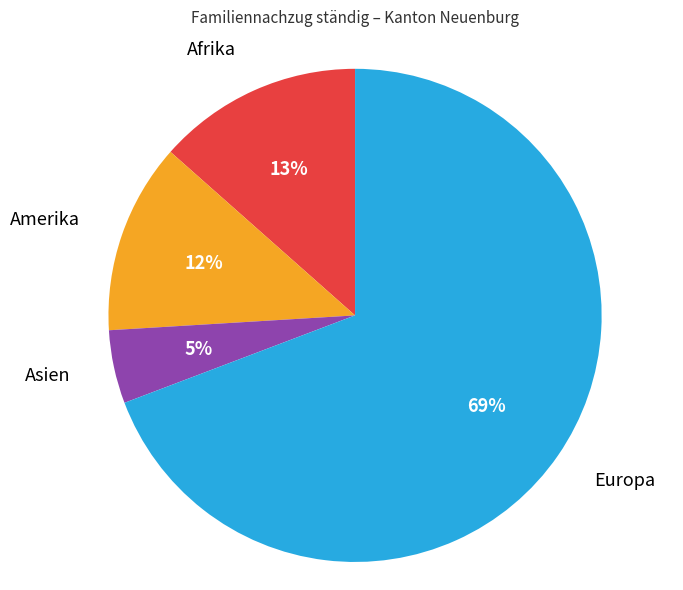

Is there a majority slice in this chart?

Yes